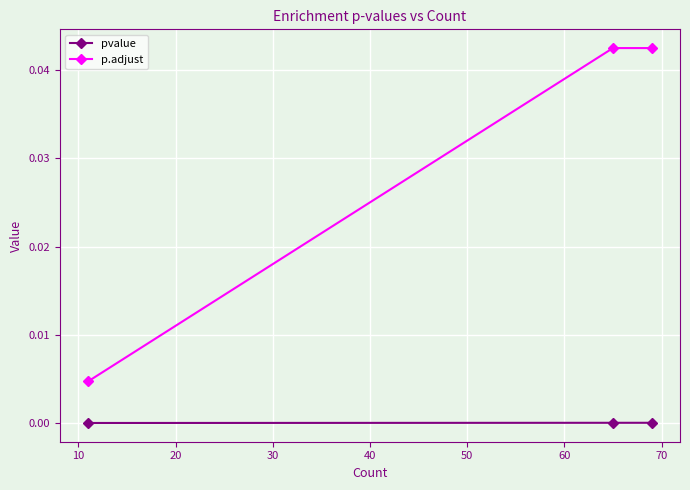

List the series in order of their peak value, lowest first.

pvalue, p.adjust